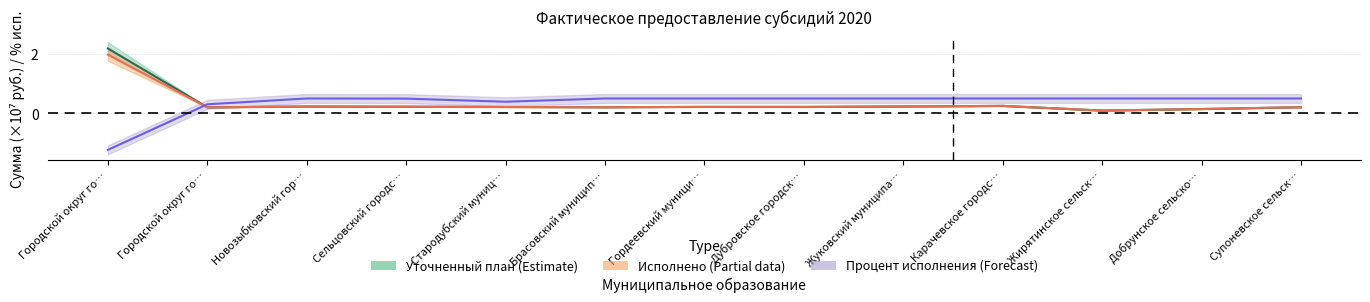

List the series in order of their peak value, highest first.

Уточненный план (Estimate), Исполнено (Partial), Процент исполнения